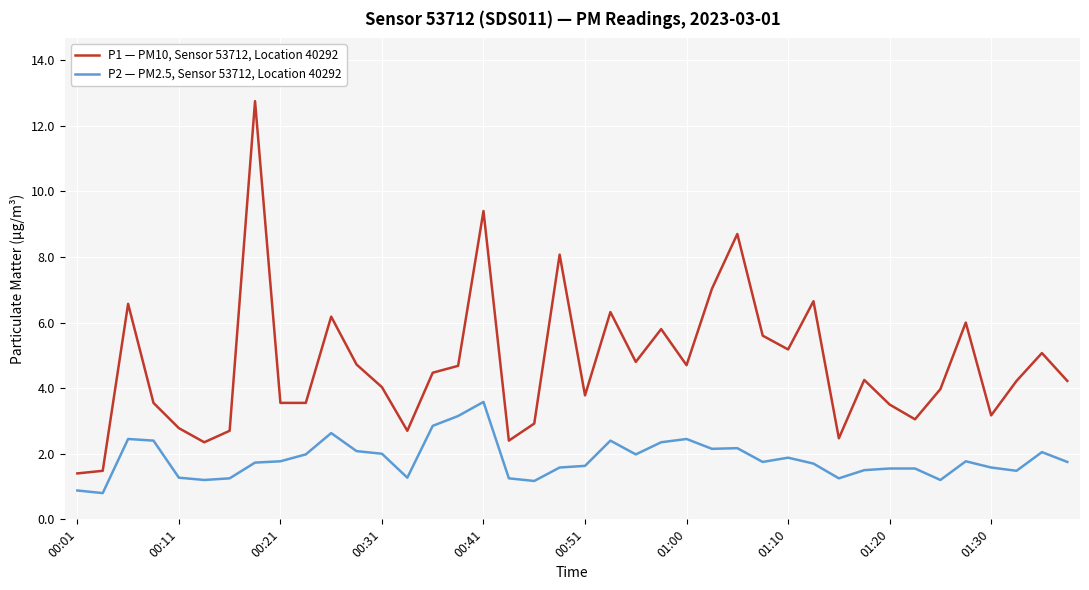

What are all the series names shown in the legend?

P1 — PM10, Sensor 53712, Location 40292, P2 — PM2.5, Sensor 53712, Location 40292